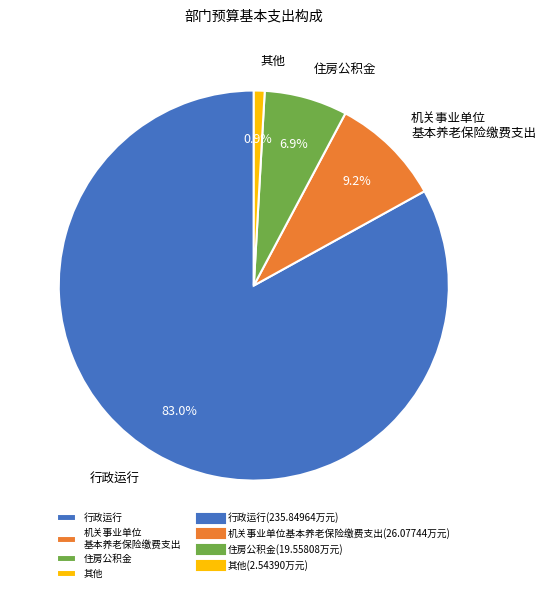

To the nearest percent, what is the average slice percentage?

25%